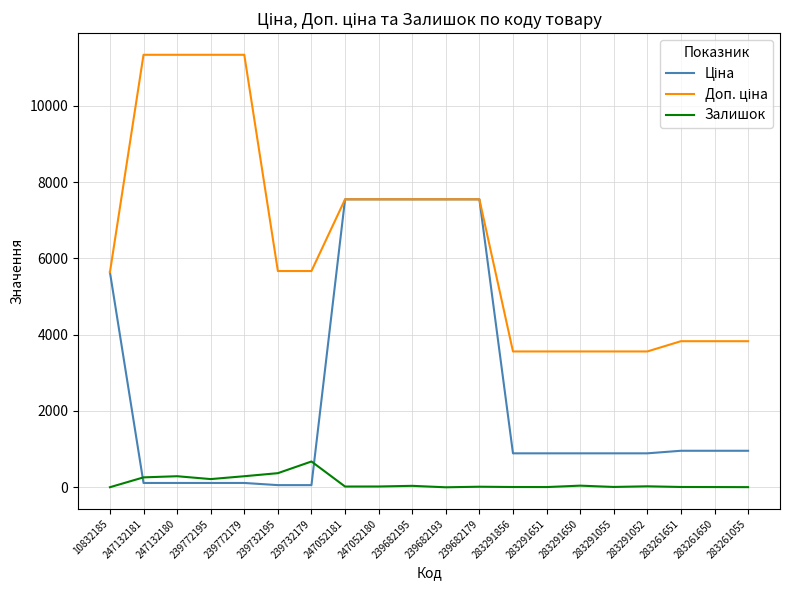

What is the greatest value displayed?

11334.0